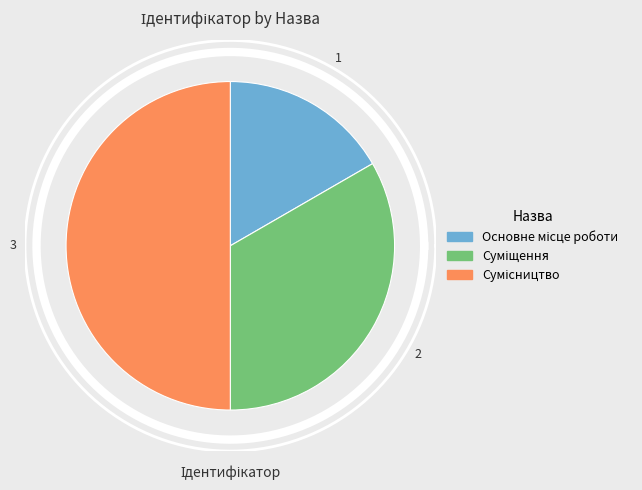

How many slices are in this pie chart?

3